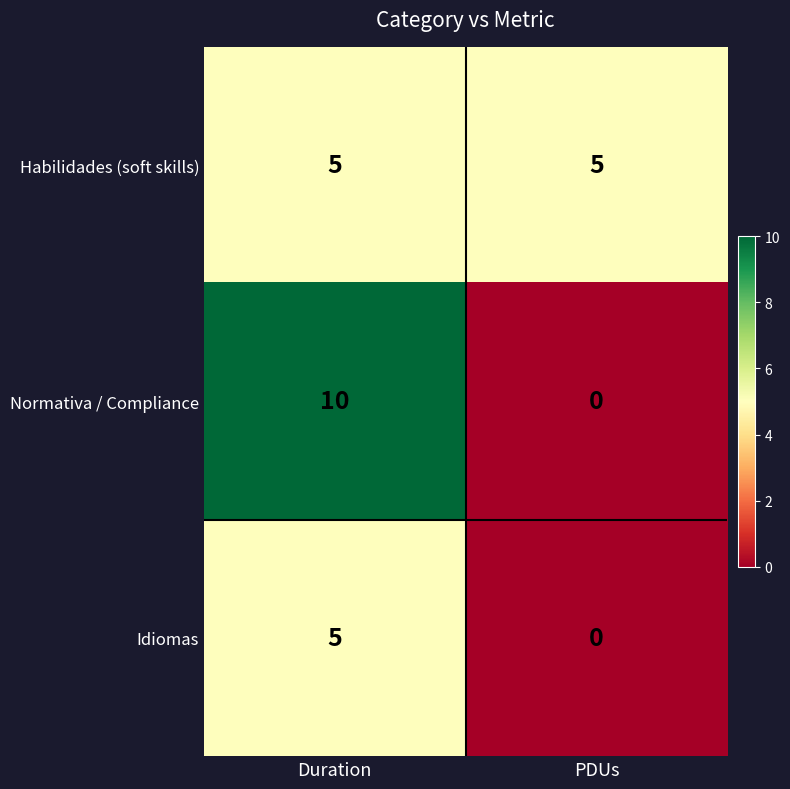

Where is Idiomas nearest to the value 2?

PDUs